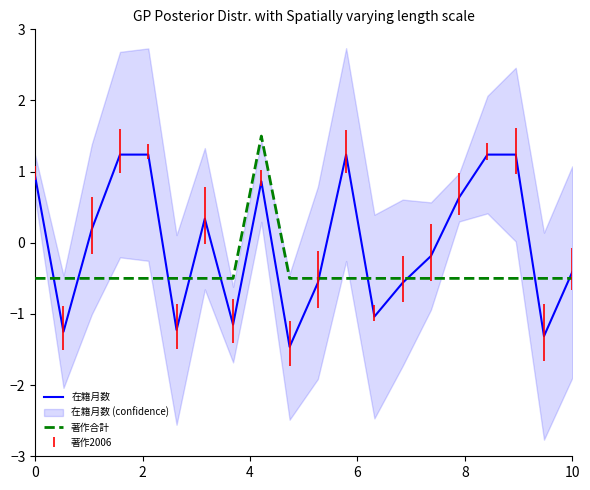

The value of 著作合計 at 0 is -0.8. True or false?

False